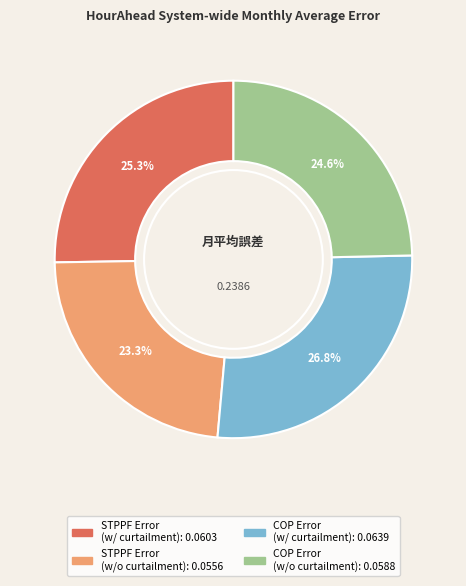

To the nearest percent, what is the difference between the COP Error (w/o curtailment) and COP Error (w/ curtailment) slice percentages?

2%